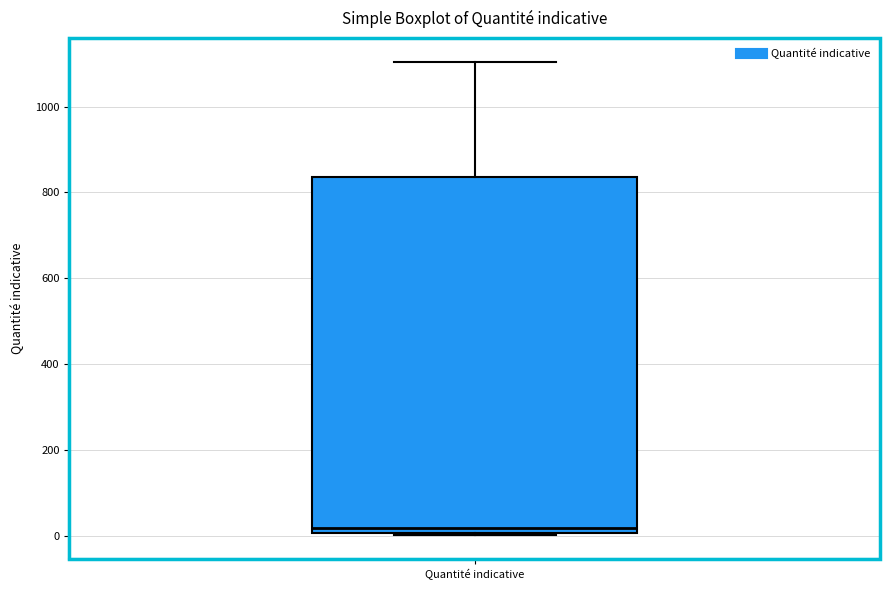

Read this box plot against the y-axis: the position of the median line, the range covered by the box, and the ends of both whiskers. The values are not printed on the chart, so give them approximately, as read against the axis.

median 20, box 0 to 840, whiskers 0 to 1100